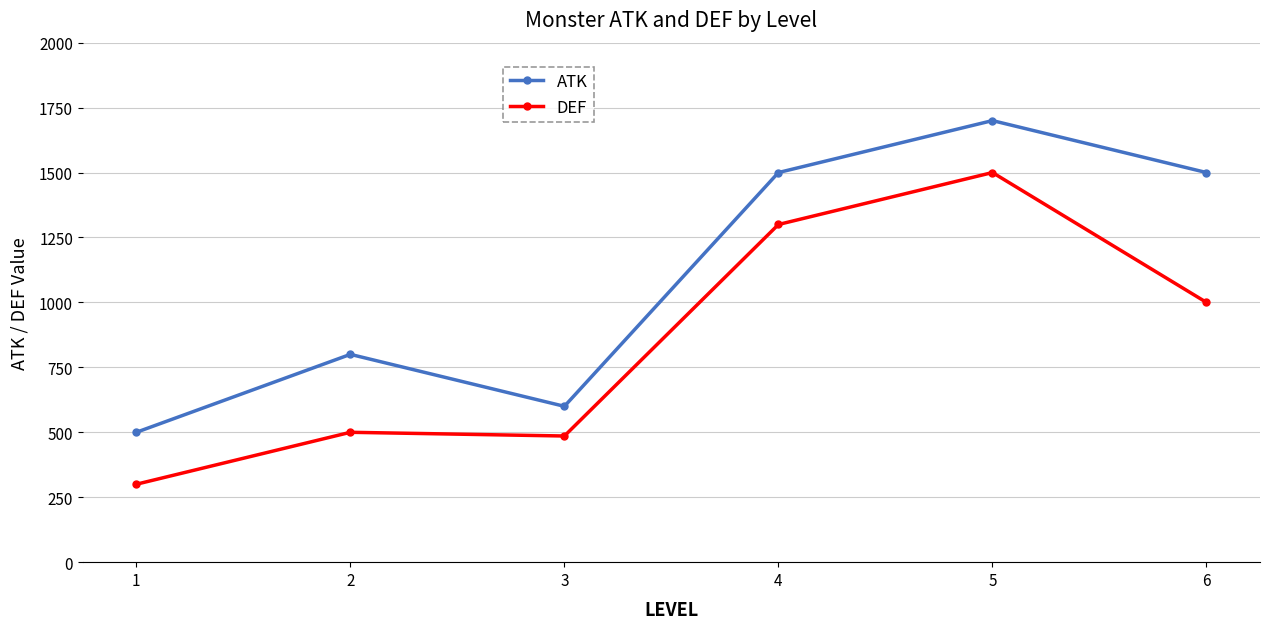

Where is ATK nearest to the value 1100?

2